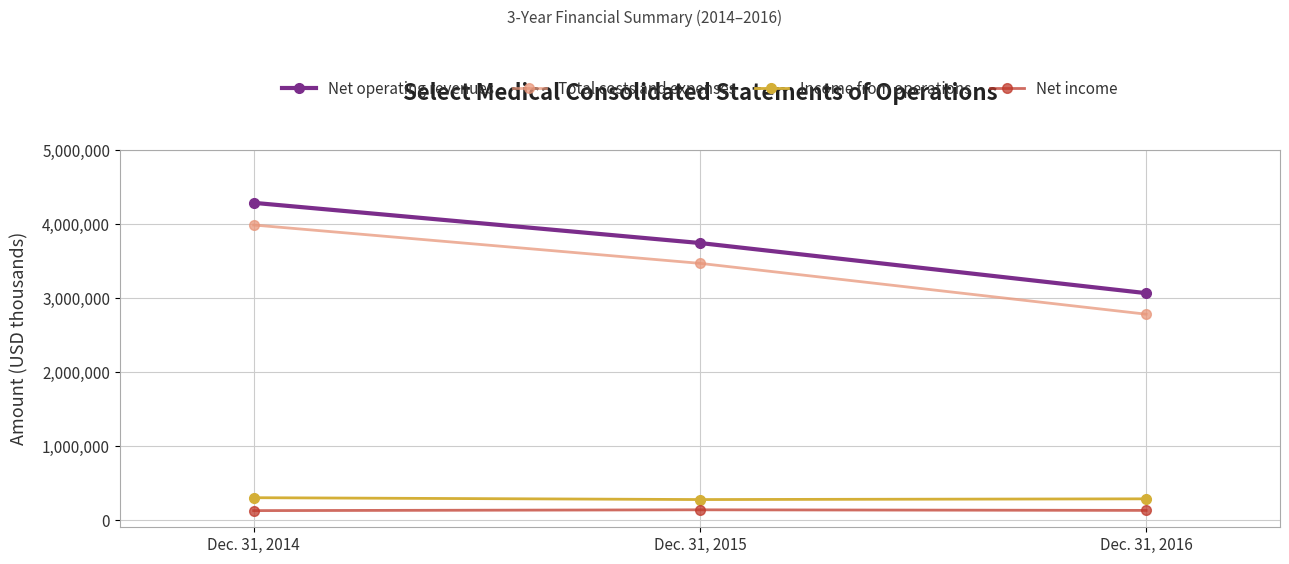

At which label is Net income closest to 130633?

Dec. 31, 2016